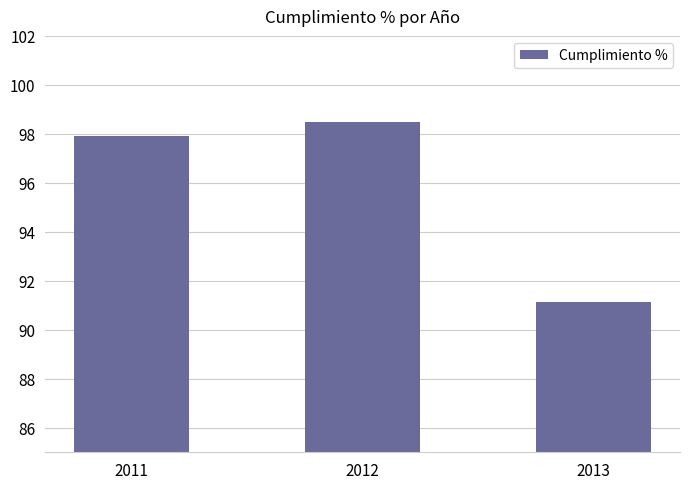

Rank the categories by value from highest to lowest.

2012, 2011, 2013